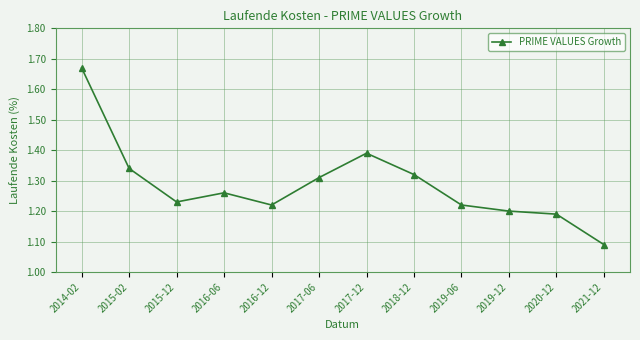

How many lines are shown in the chart?

1